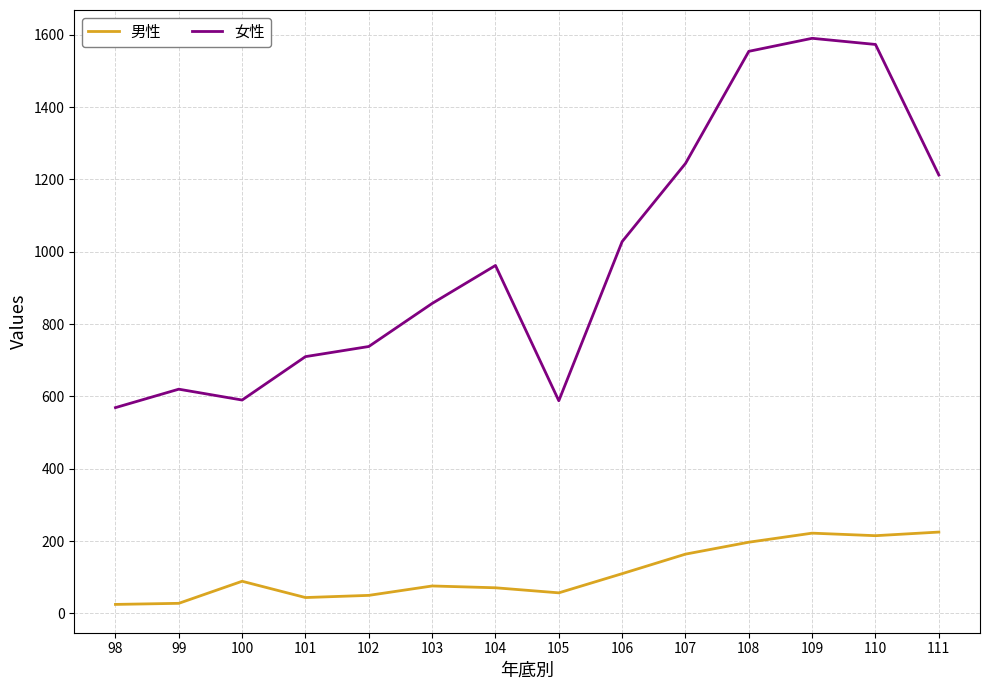

Is it true that 男性 equals 395 at 109?

False